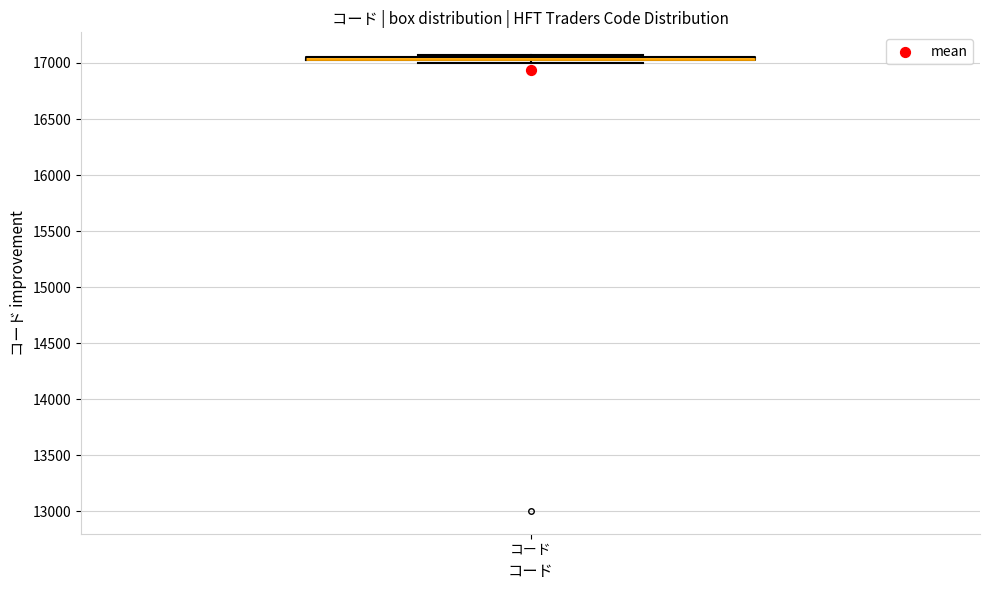

Where is the lower edge of the box for コード on the y-axis? The values are not printed on the chart, so give them approximately, as read against the axis.

17000